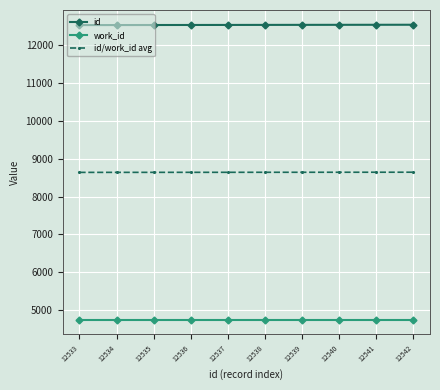

At how many categories does at least one series exceed 5316?

10